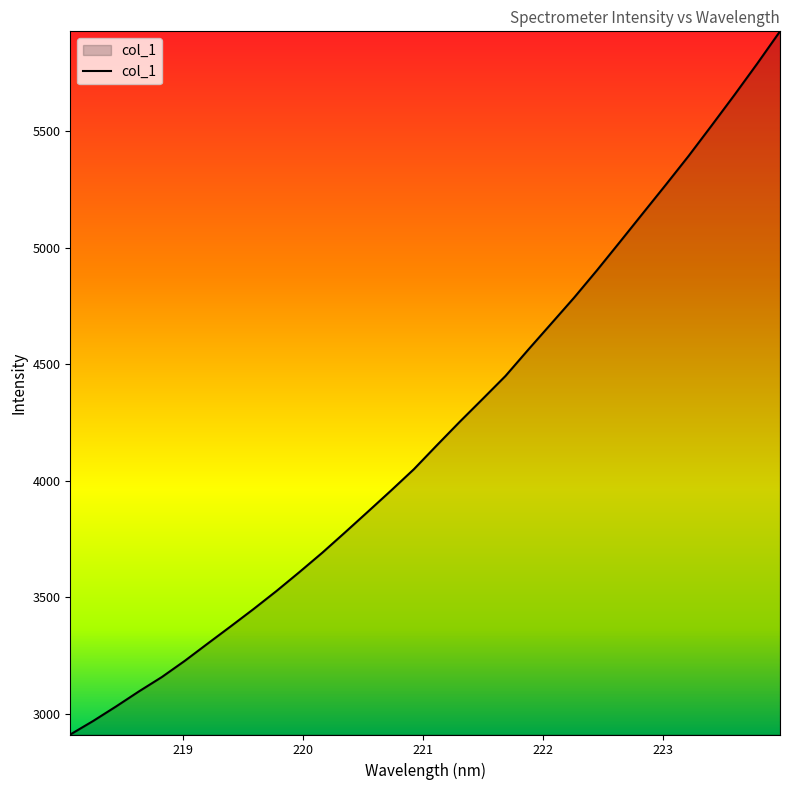

What is the difference between the maximum and minimum values?

3018.1